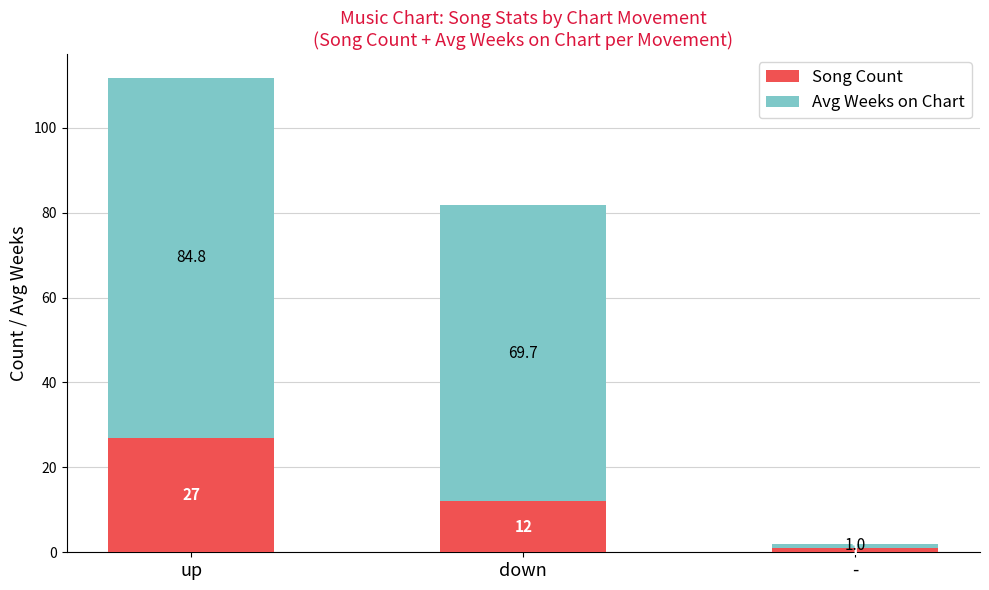

Rank the categories by Song Count value from highest to lowest.

up, down, -